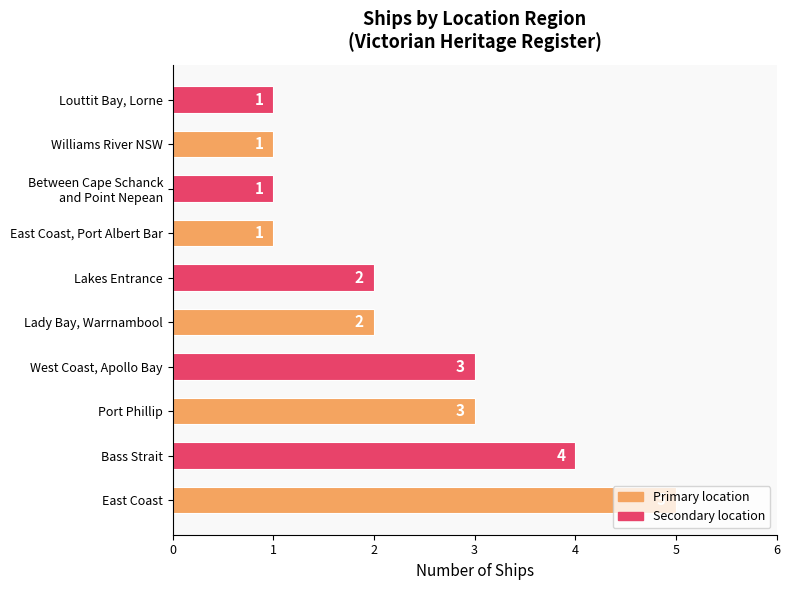

Between East Coast and Louttit Bay, Lorne, which is larger?

East Coast